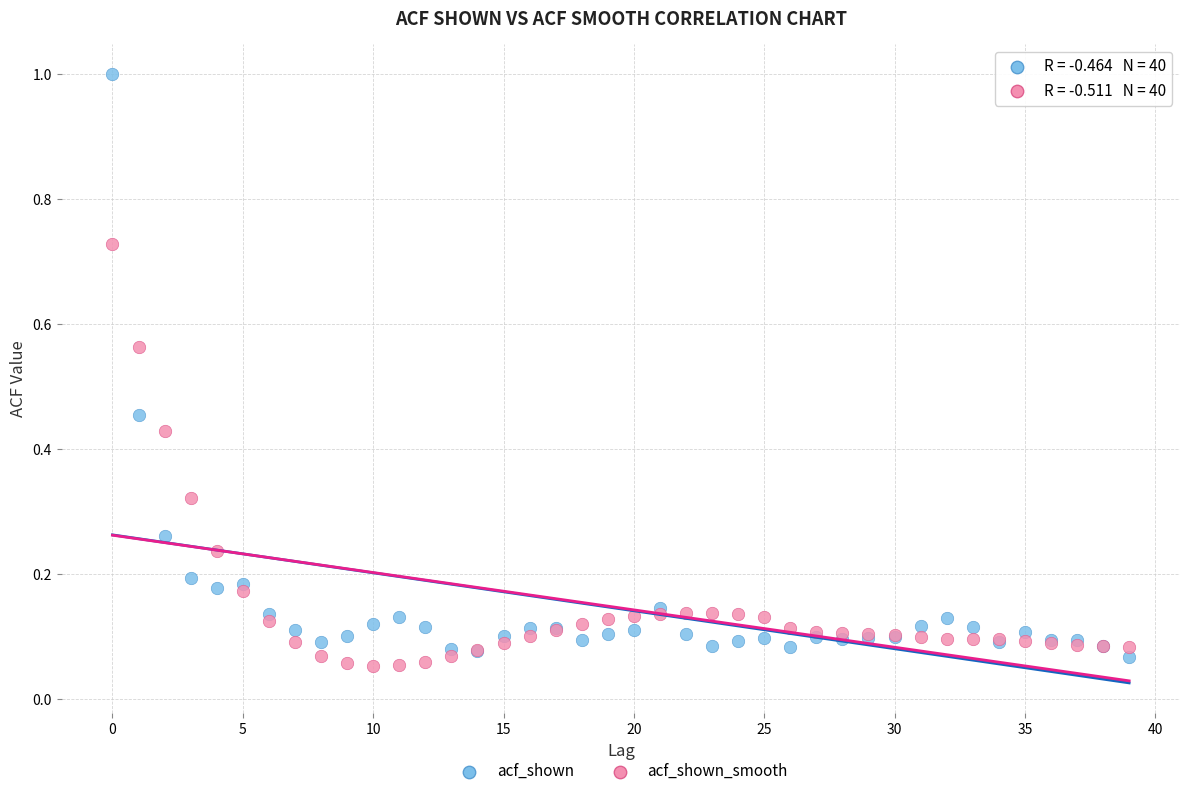

Which series reaches the maximum Y coordinate?

acf_shown